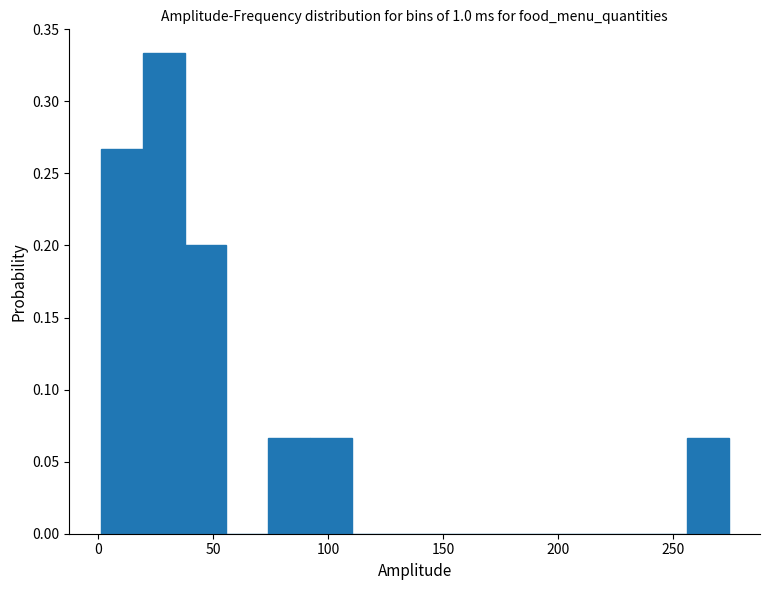

Around what value on the x-axis is the tallest bar? Give the approximate position of its centre, as read against the axis.

30